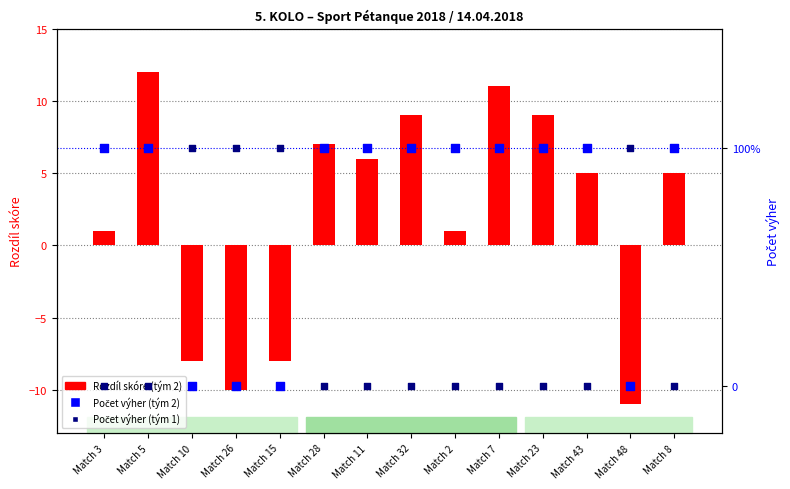

Which series has the largest total across all categories?

Rozdíl skóre